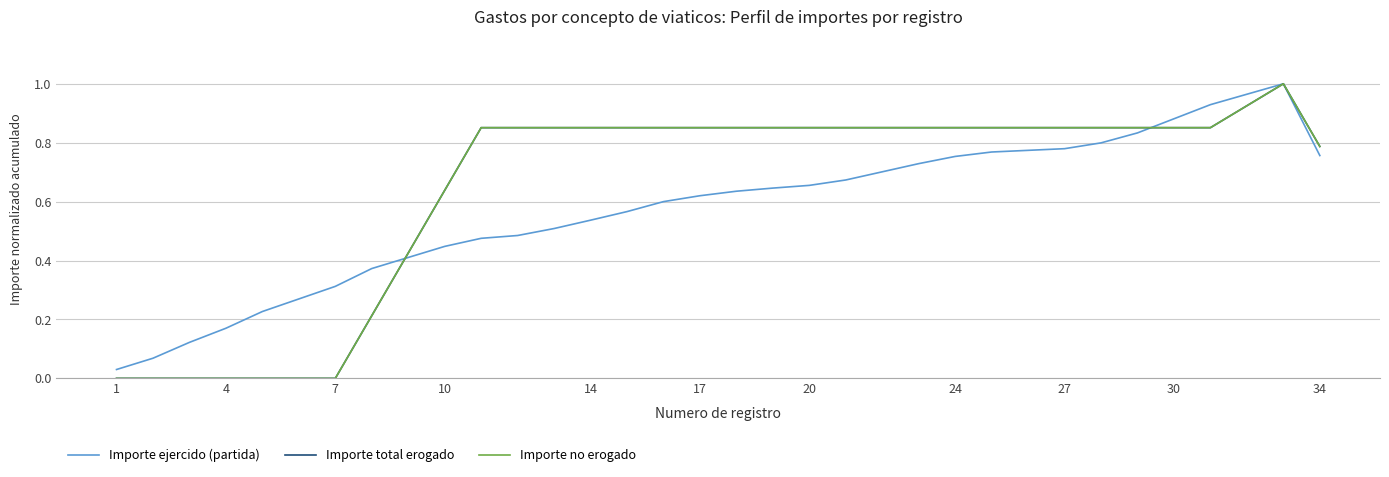

How many lines are shown in the chart?

3